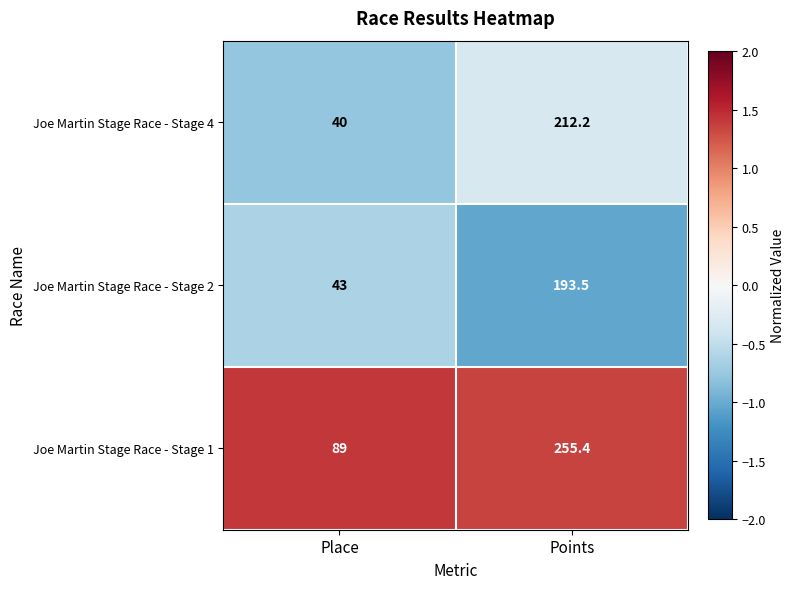

Is the value of Joe Martin Stage Race - Stage 2 at Place greater than the value of Joe Martin Stage Race - Stage 4 at Points?

No